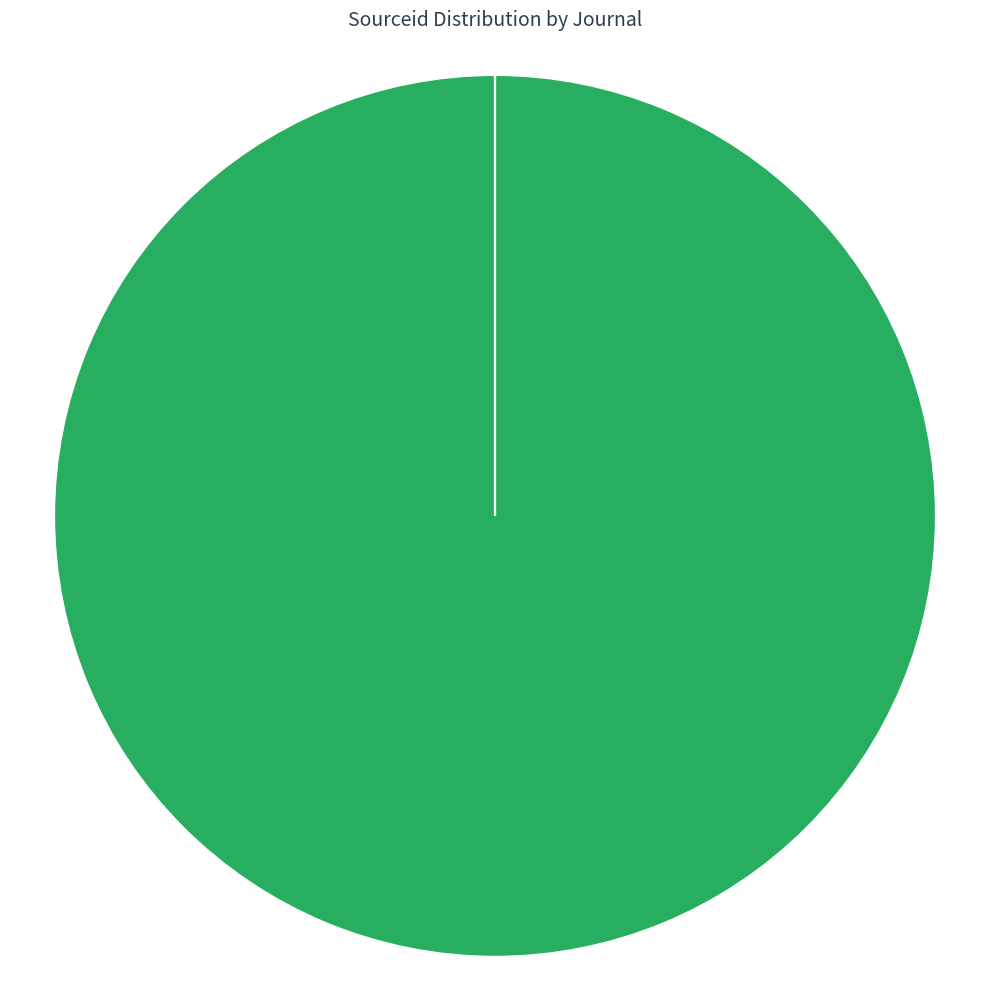

Which slice is the largest?

Bulletin of Canadian Energy Geoscience